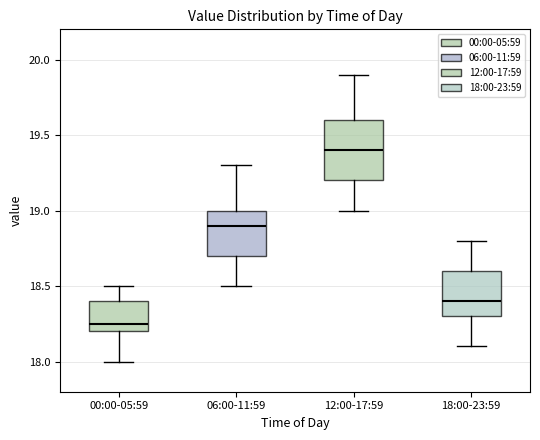

Reading left to right, read every box against the y-axis: the position of its median line, the range the box covers, and the ends of its whiskers. The values are not printed on the chart, so give them approximately, as read against the axis.

00:00-05:59: median 18.25, box 18.20 to 18.40, whiskers 18.00 to 18.50
06:00-11:59: median 18.90, box 18.70 to 19.00, whiskers 18.50 to 19.30
12:00-17:59: median 19.40, box 19.20 to 19.60, whiskers 19.00 to 19.90
18:00-23:59: median 18.40, box 18.30 to 18.60, whiskers 18.10 to 18.80